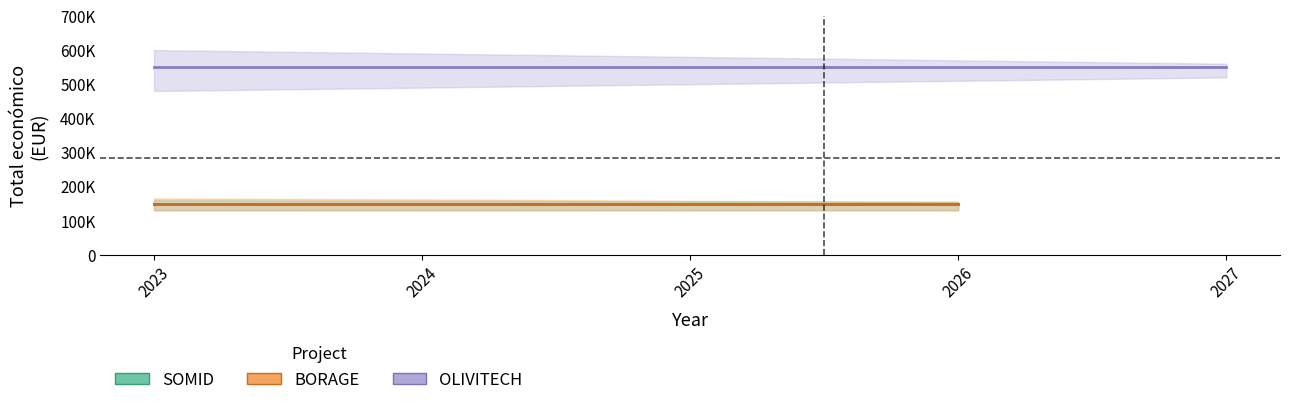

True or false: SOMID and BORAGE cross at least once.

False